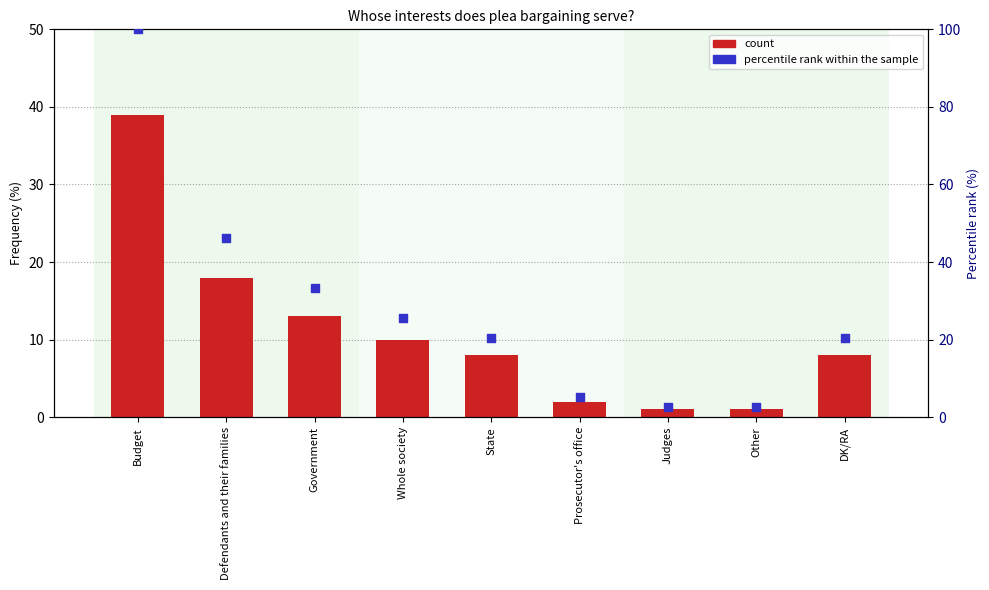

Which series contains the highest Y value?

percentile rank within the sample